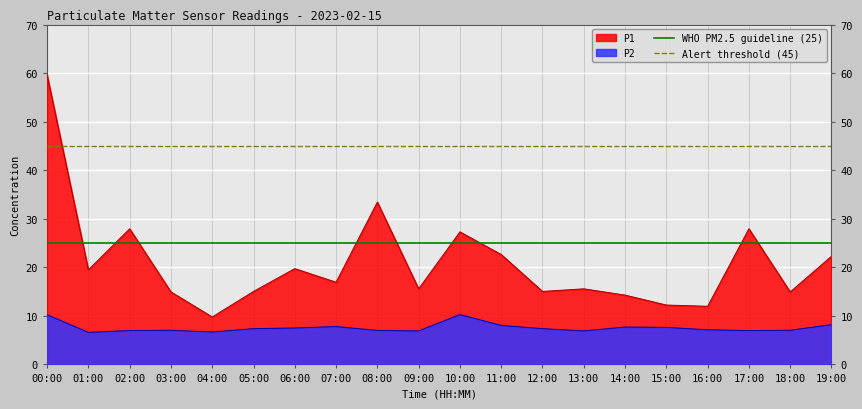

True or false: P1 and P2 intersect in this chart.

False